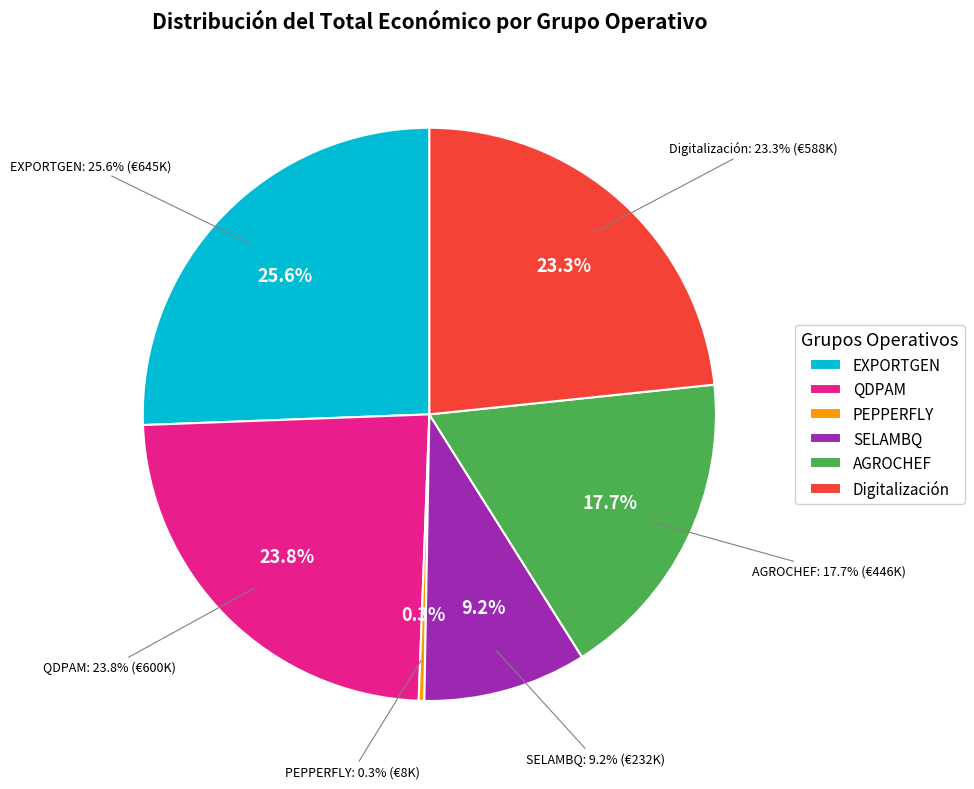

To the nearest percent, what is the difference between the largest and smallest slice percentages?

25%